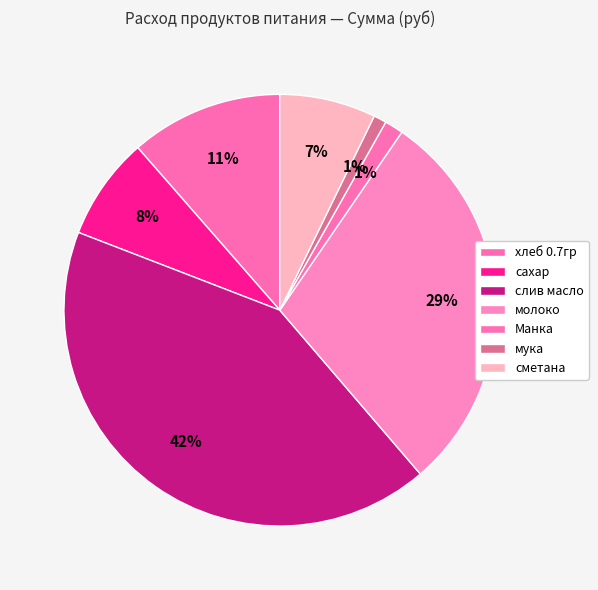

How many slices are in this pie chart?

7